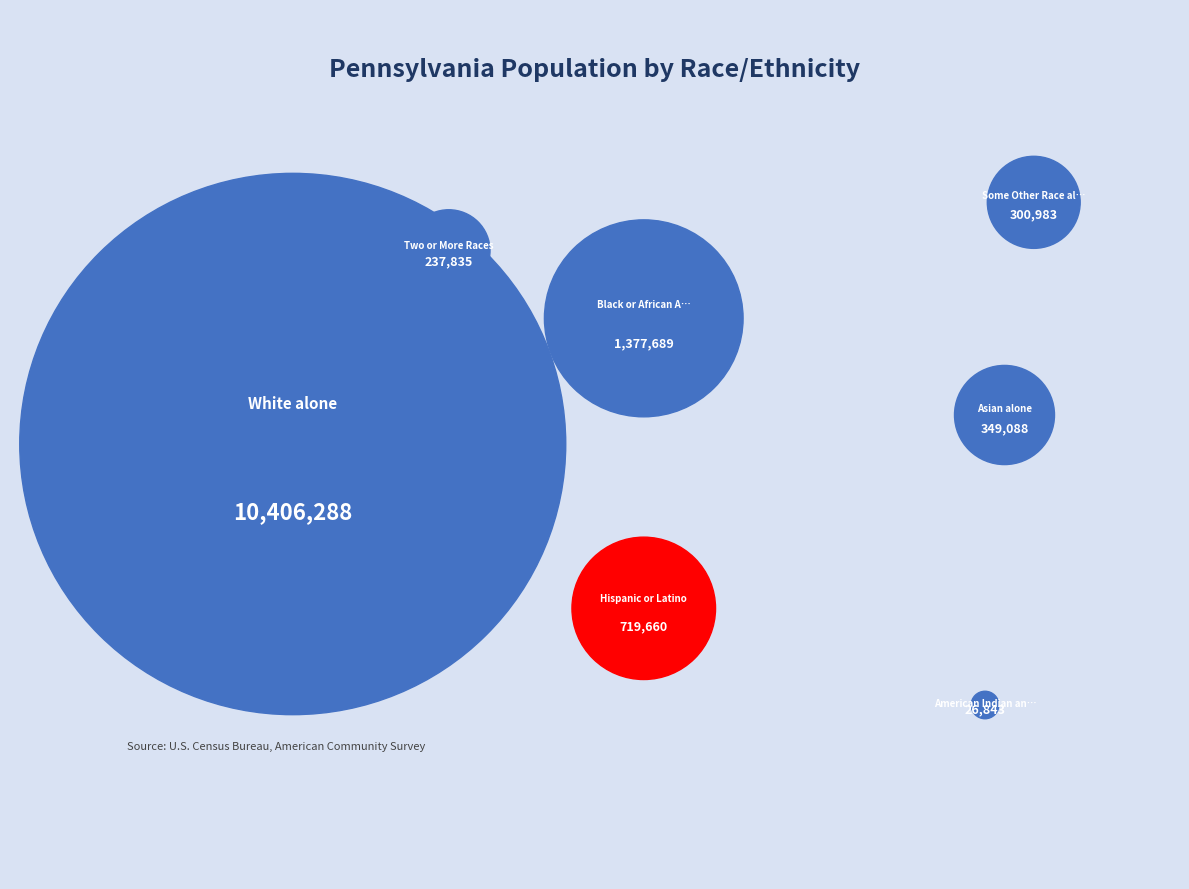

To the nearest percent, what is the difference between the White alone and American Indian and Alaska Native slice percentages?

77%